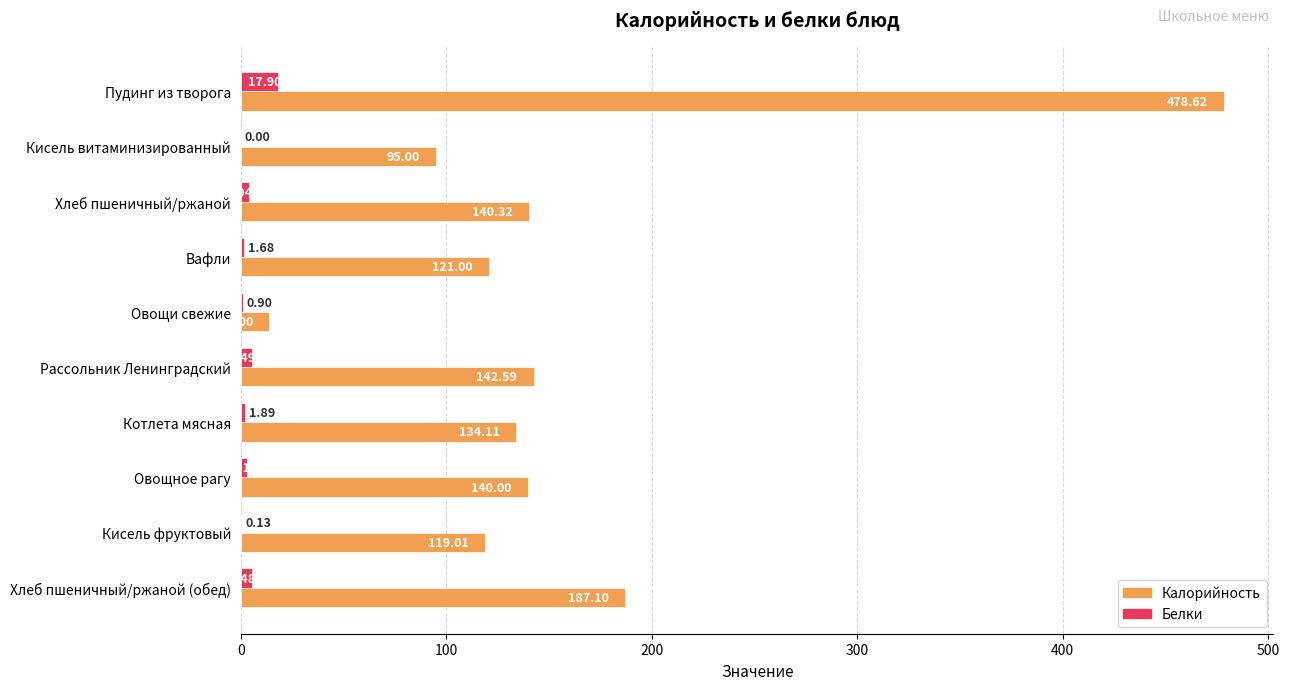

What is the sum of the Калорийность values at Кисель фруктовый and Котлета мясная?

253.1